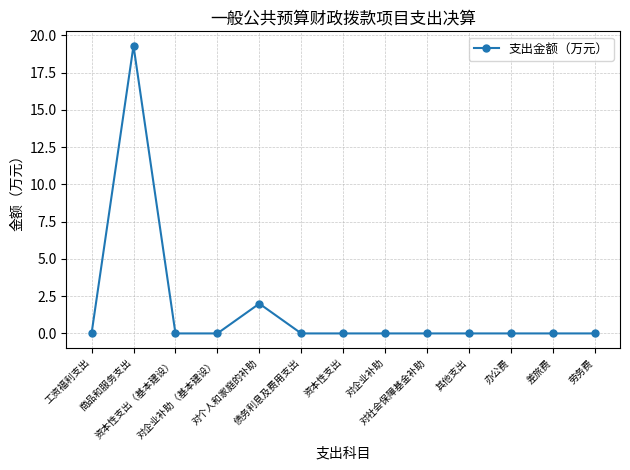

What is the difference between the maximum and minimum values?

19.3